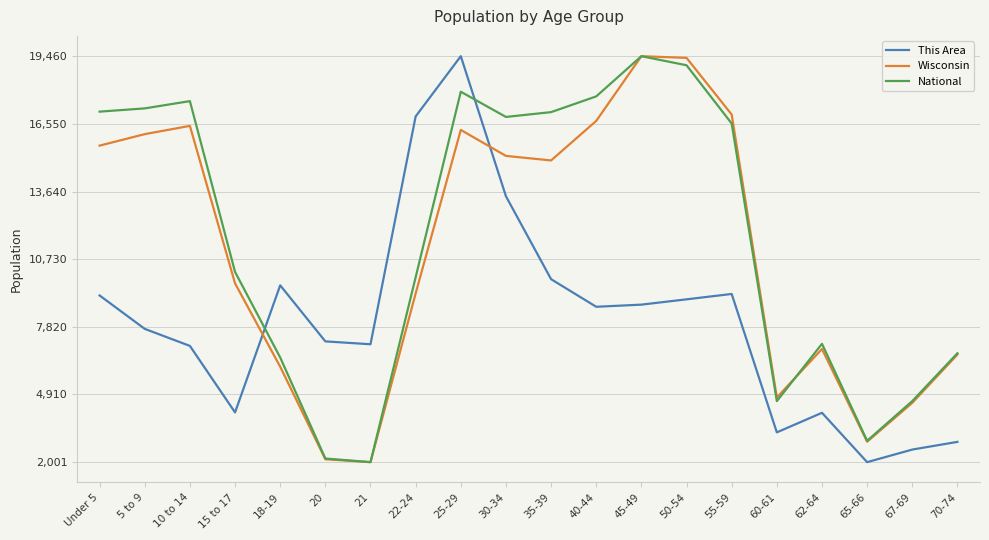

True or false: National has a value of 19460.0 at 45-49.

True